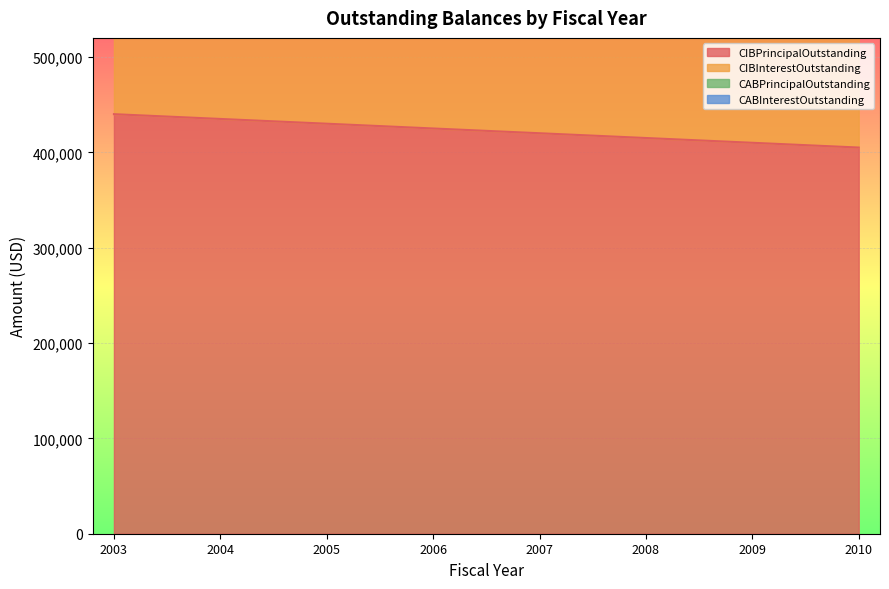

What is the approximate value of CIBPrincipalOutstanding at 2003?

440000